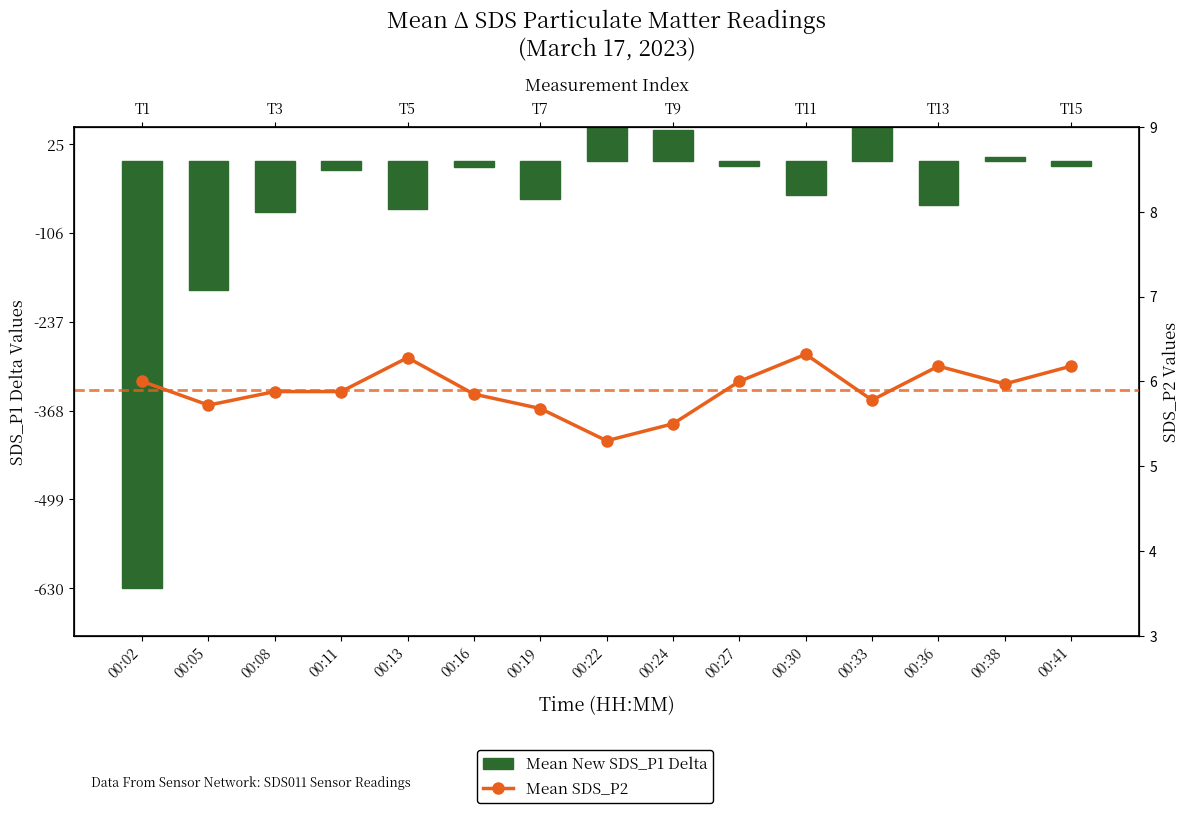

Read the Mean New SDS_P1 Delta value at 00:36.

-64.8